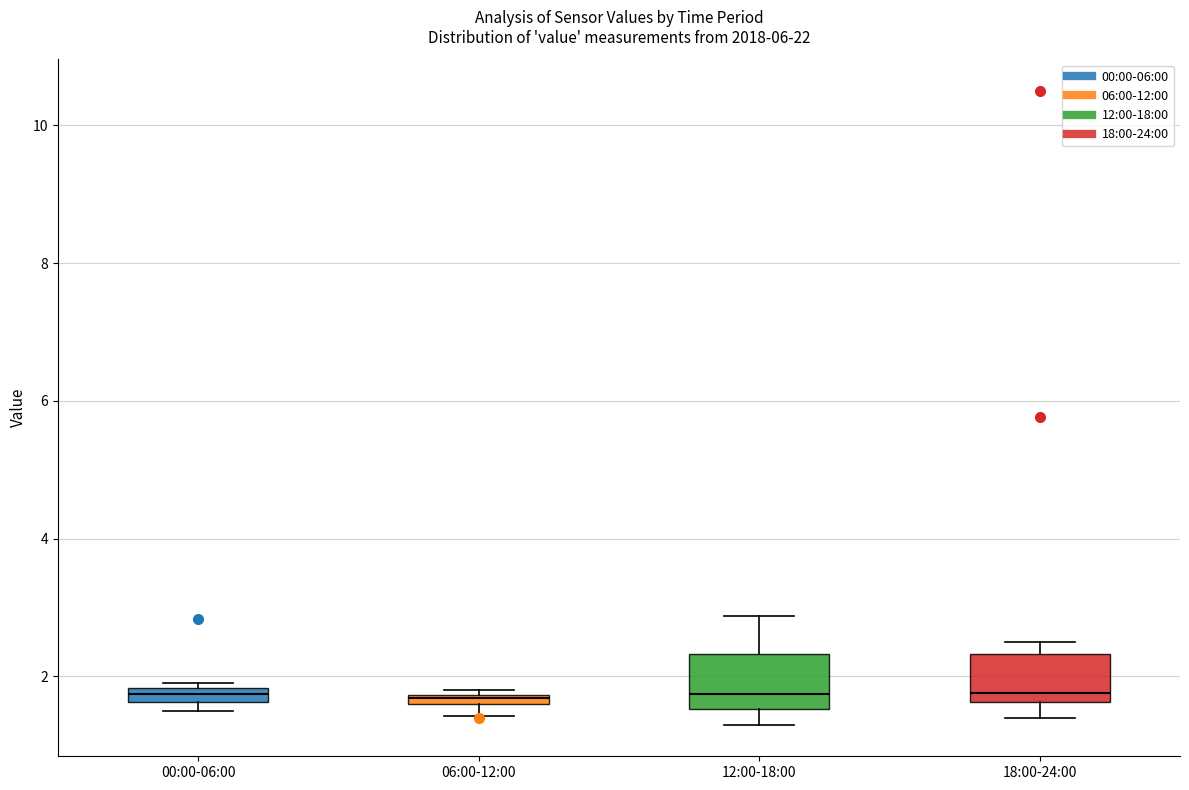

Where is the upper edge of the box for 00:00-06:00 on the y-axis? The values are not printed on the chart, so give them approximately, as read against the axis.

1.8